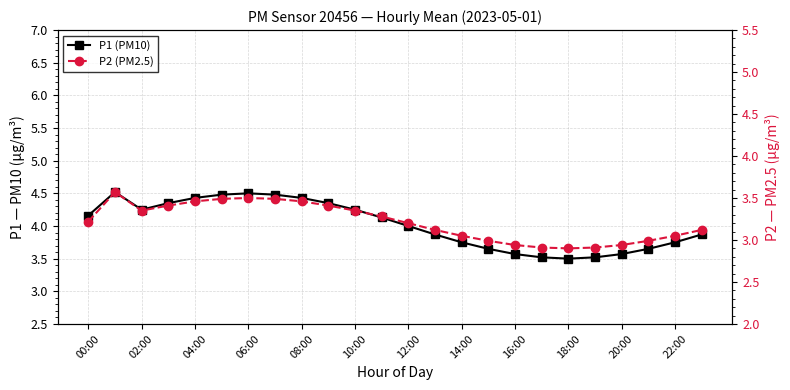

True or false: P1 (PM10) has more than 1 points higher than both neighbors.

True